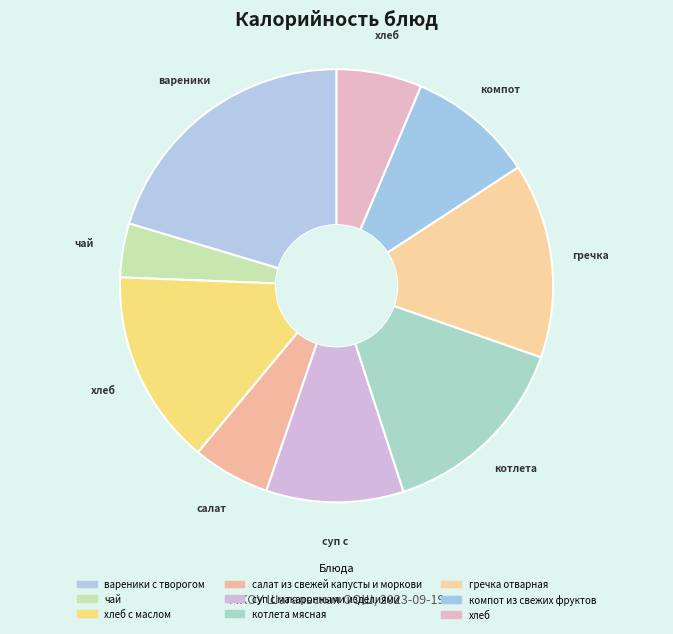

How many segments does this pie chart have?

9